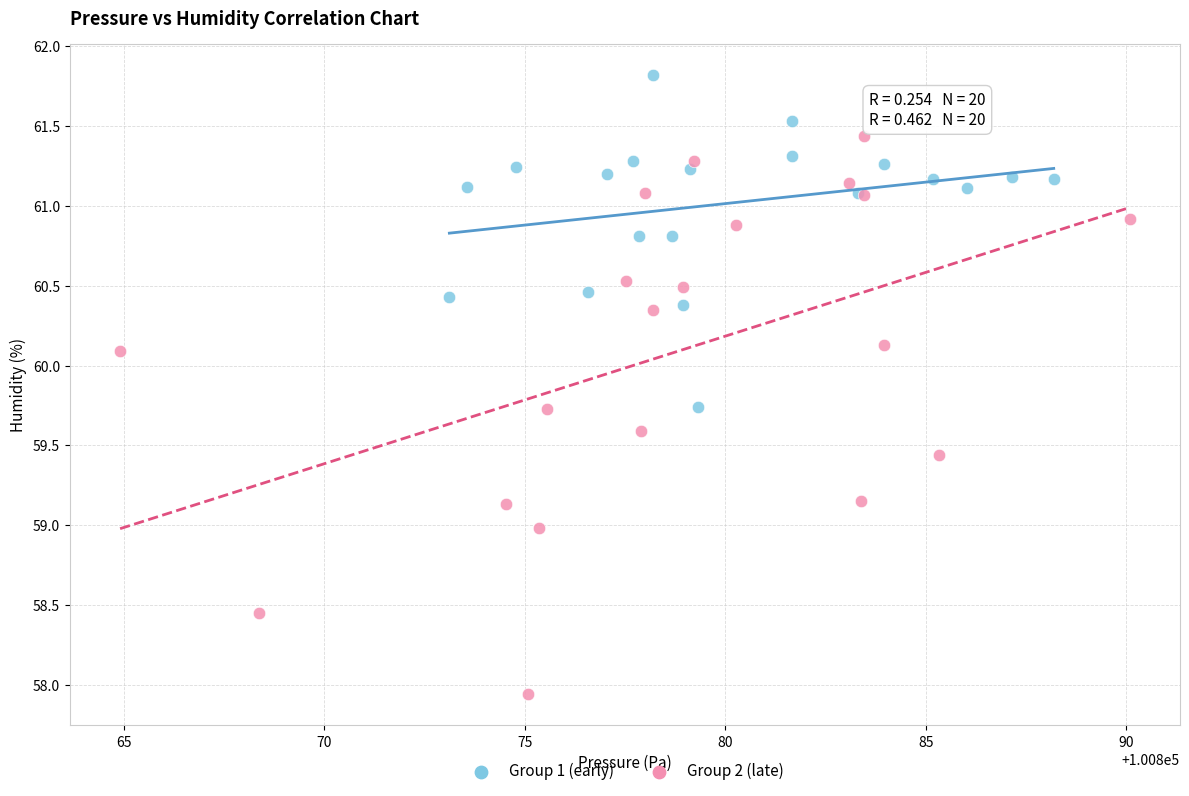

Which series has the largest Y range (max minus min)?

Group 2 (late)